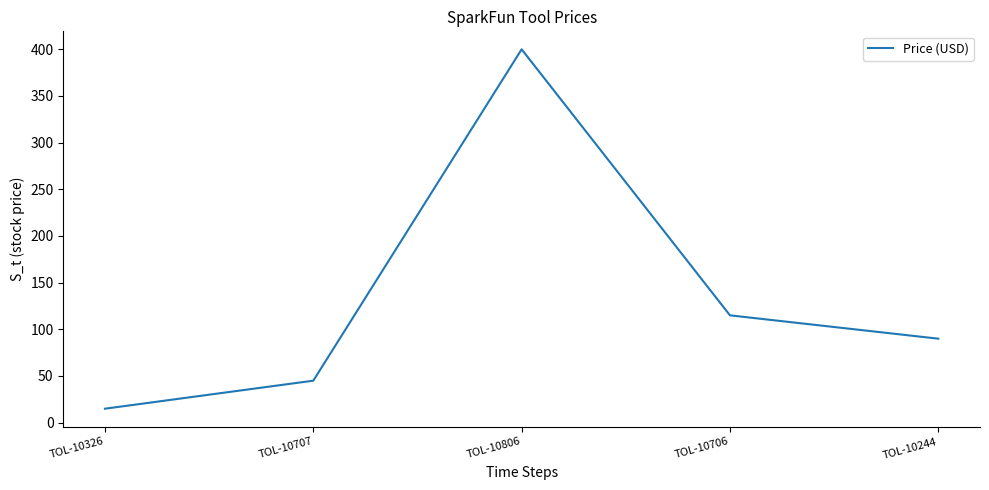

Which label corresponds to the largest value in the chart?

TOL-10806